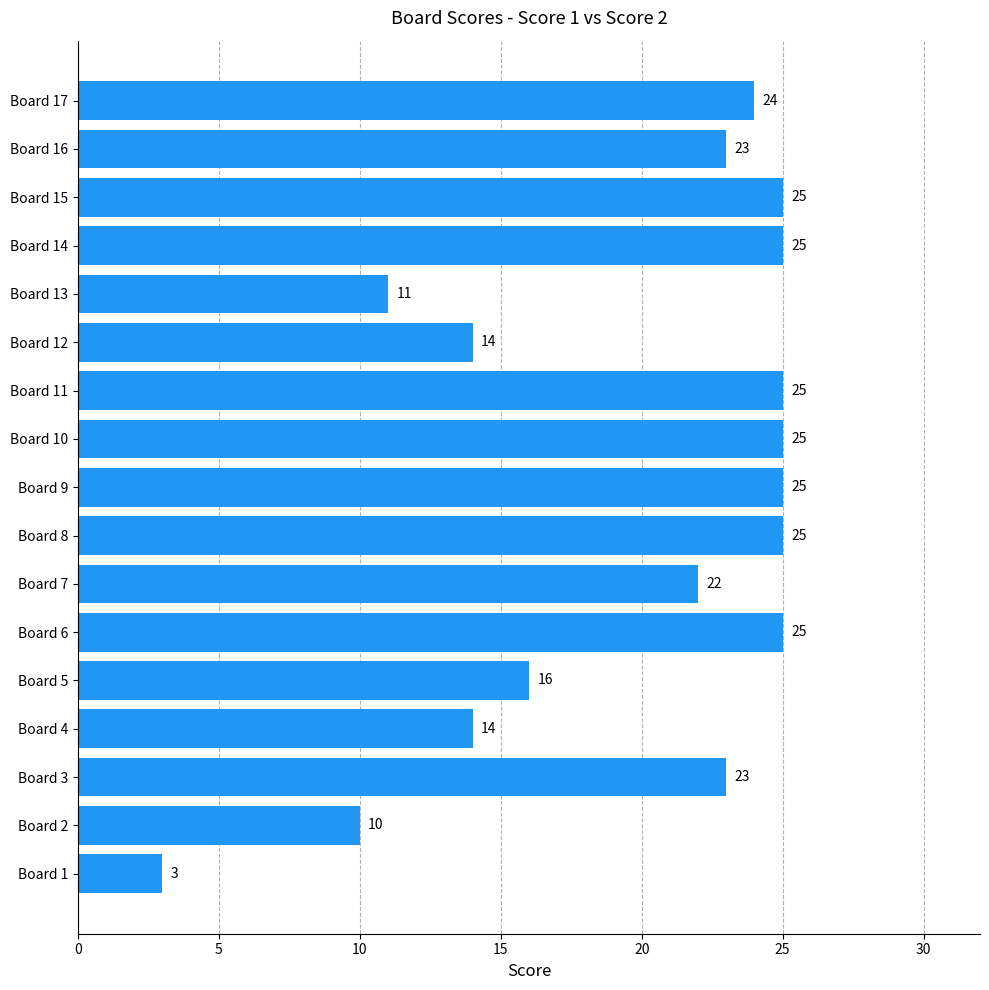

What is the difference between the second highest and minimum values?

22